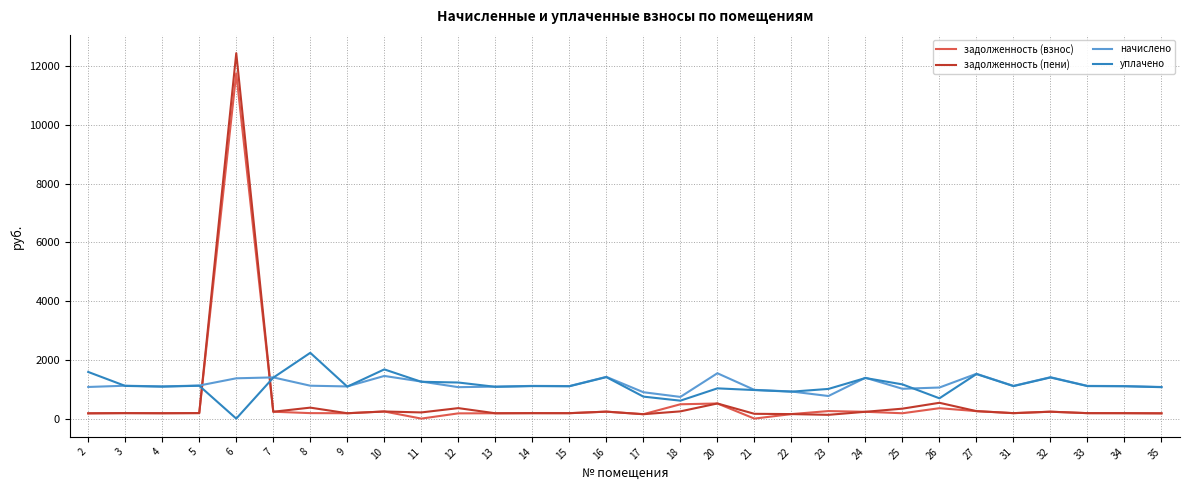

Which series has the largest range (max minus min)?

задолженность (пени)